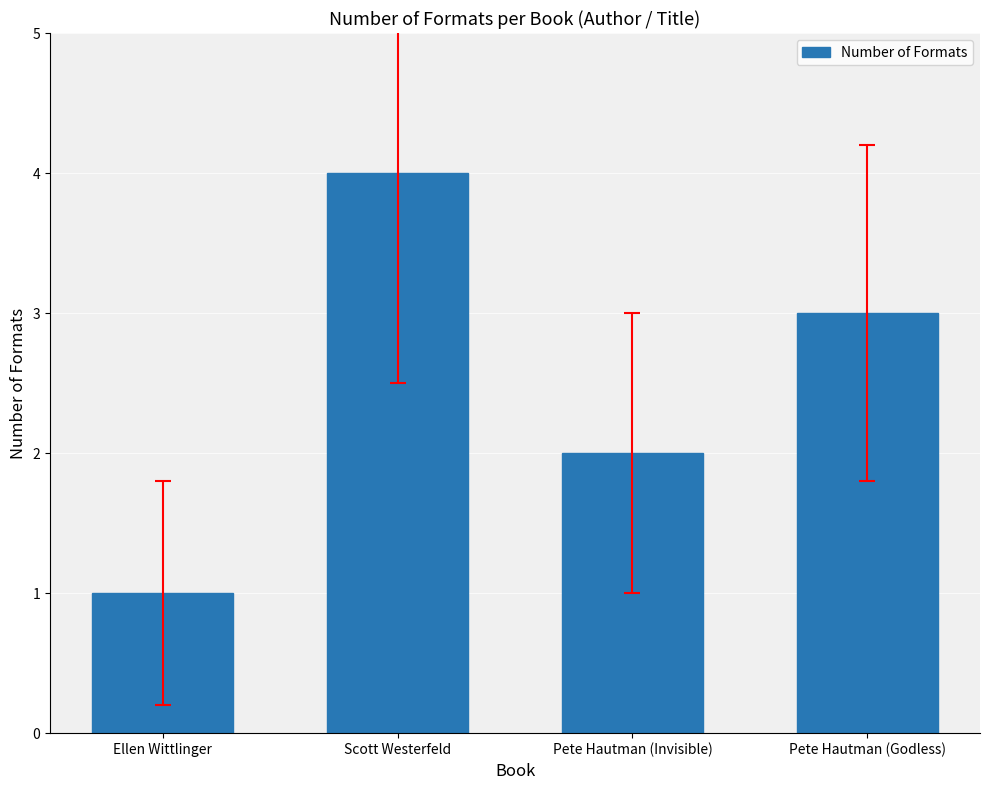

What is the smallest value displayed?

1